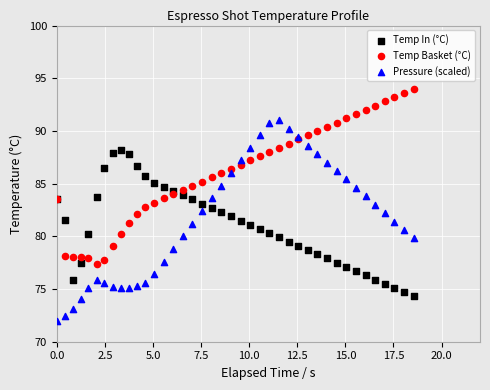

What are all the series names shown in the legend?

Temp In (°C), Temp Basket (°C), Pressure (scaled)